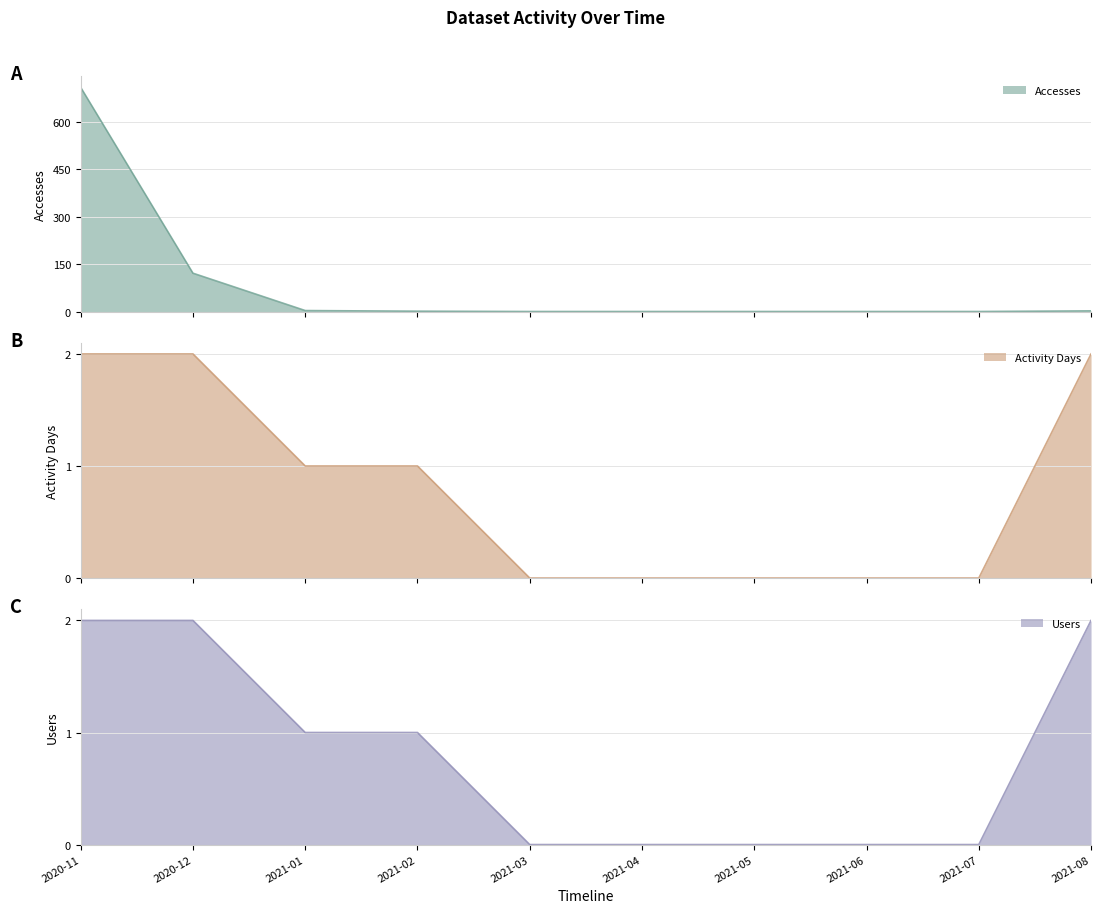

True or false: Activity Days and Users cross at least once.

False